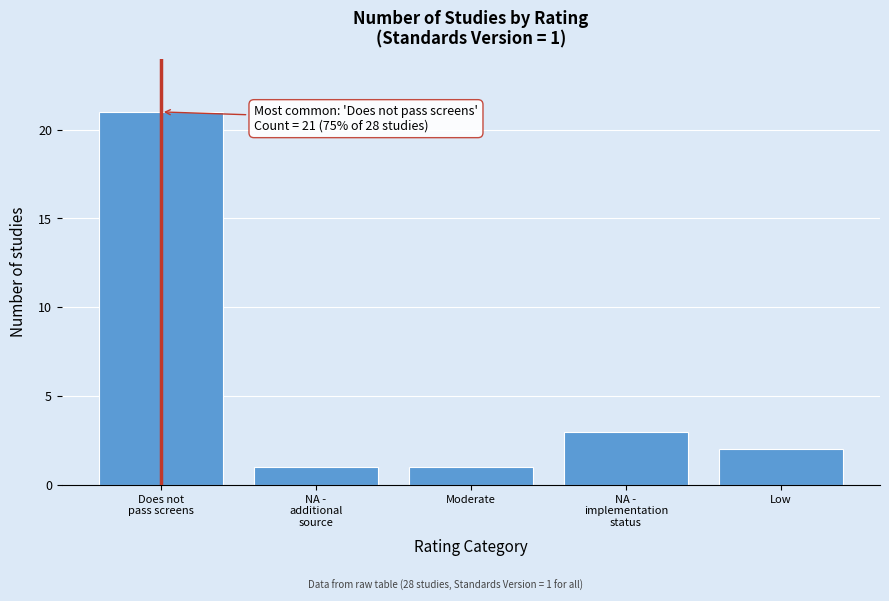

Reading right to left, what are all the values shown in this chart?

2	3	1	1	21